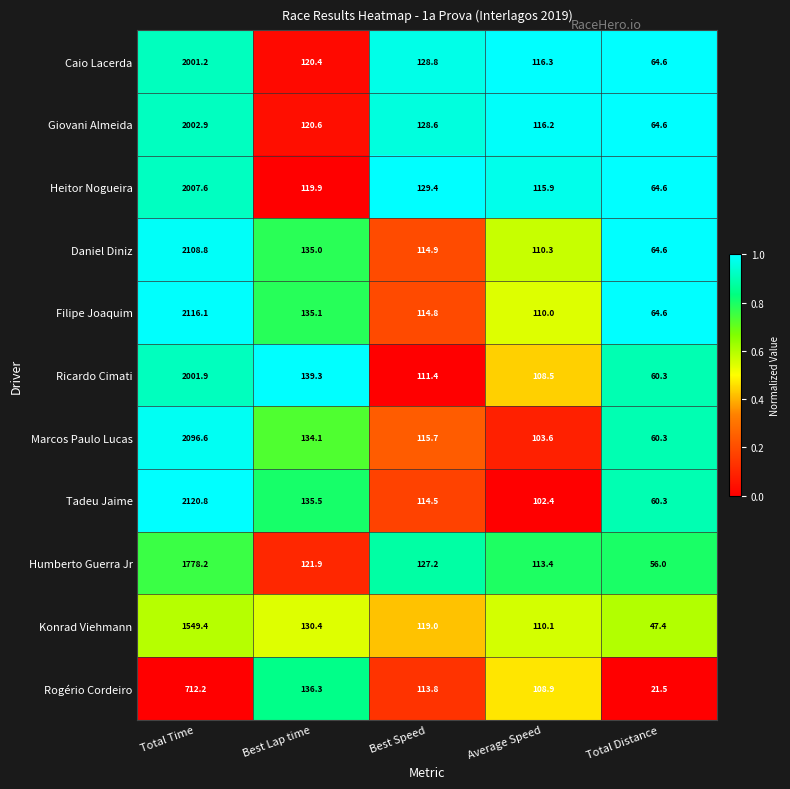

Rank the series at Total Time from highest to lowest value.

Tadeu Jaime, Filipe Joaquim, Daniel Diniz, Marcos Paulo Lucas, Heitor Nogueira, Giovani Almeida, Ricardo Cimati, Caio Lacerda, Humberto Guerra Jr, Konrad Viehmann, Rogério Cordeiro